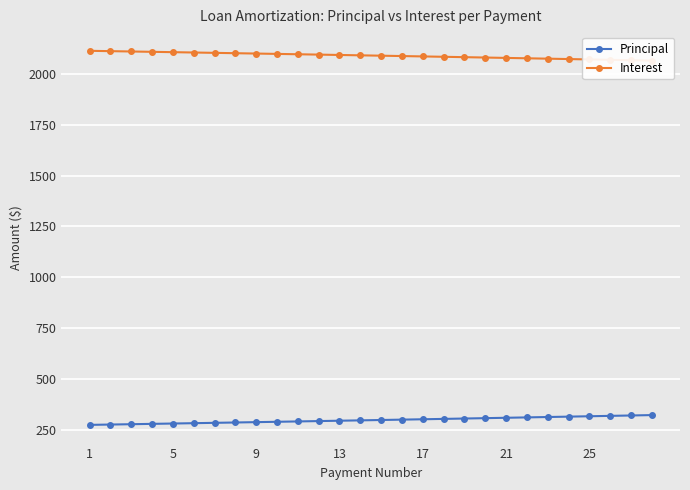

True or false: Principal and Interest cross at least once.

False